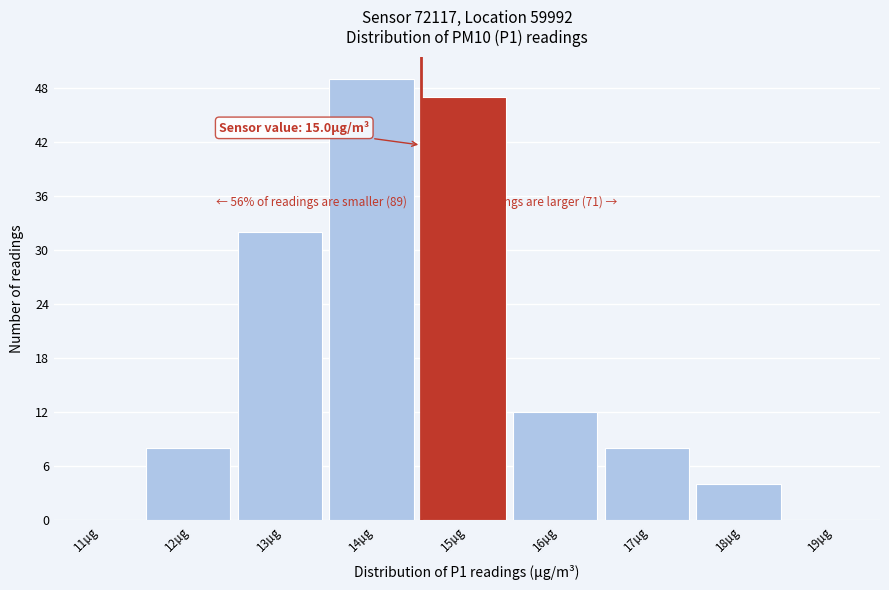

Reading left to right, list all the values displayed in this chart.

11µg=0	12µg=8	13µg=32	14µg=49	15µg=47	16µg=12	17µg=8	18µg=4	19µg=0